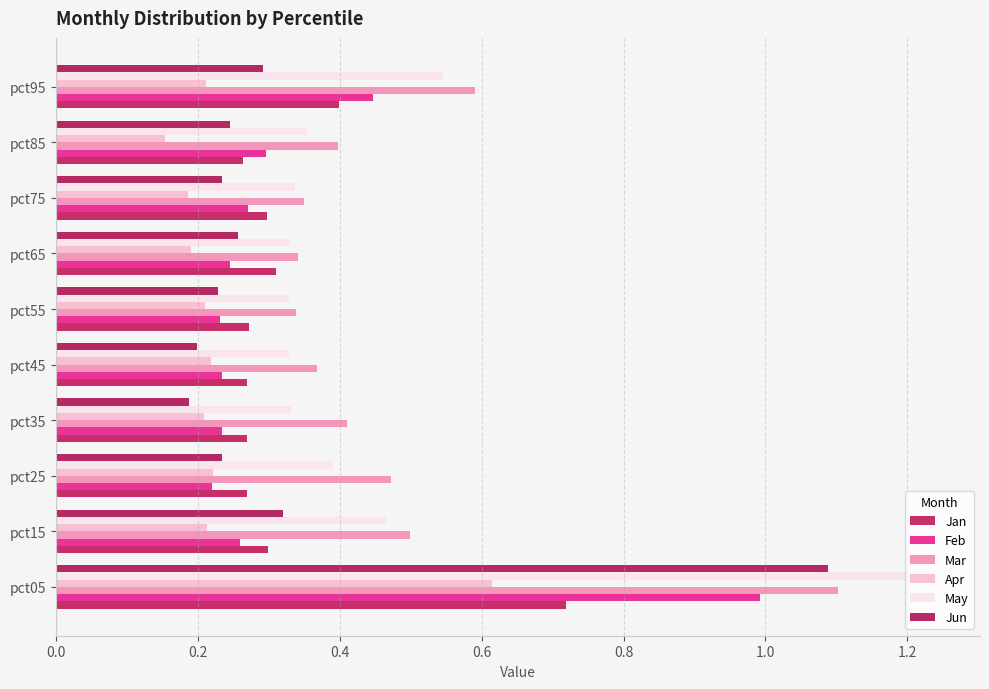

What is the difference between the maximum and second lowest values in the Jun series?

0.9